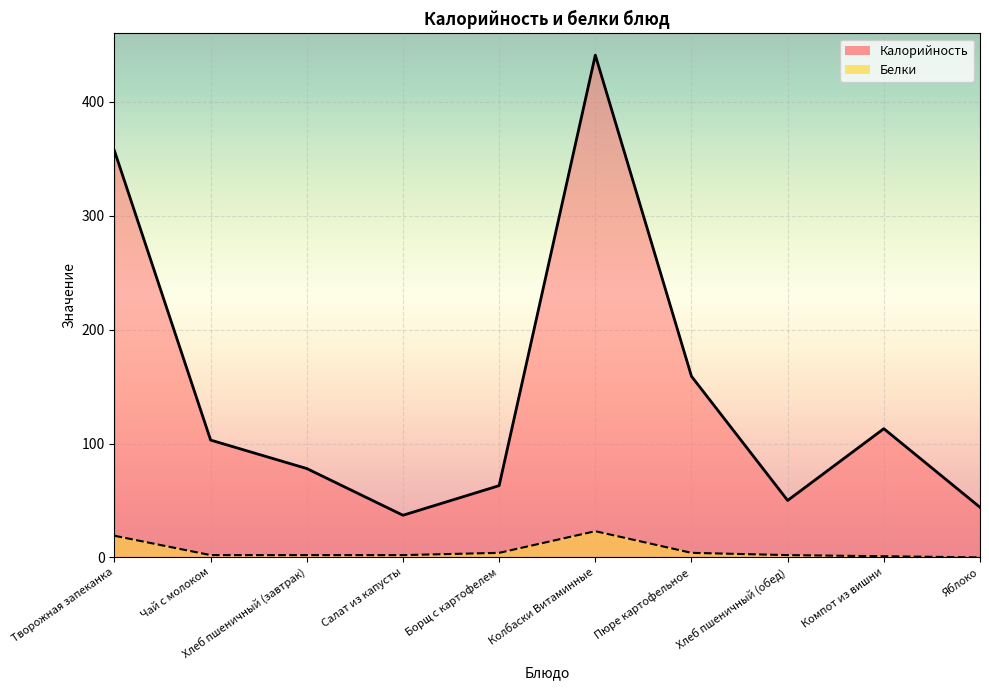

At which category does Белки reach its first local peak?

Колбаски Витаминные